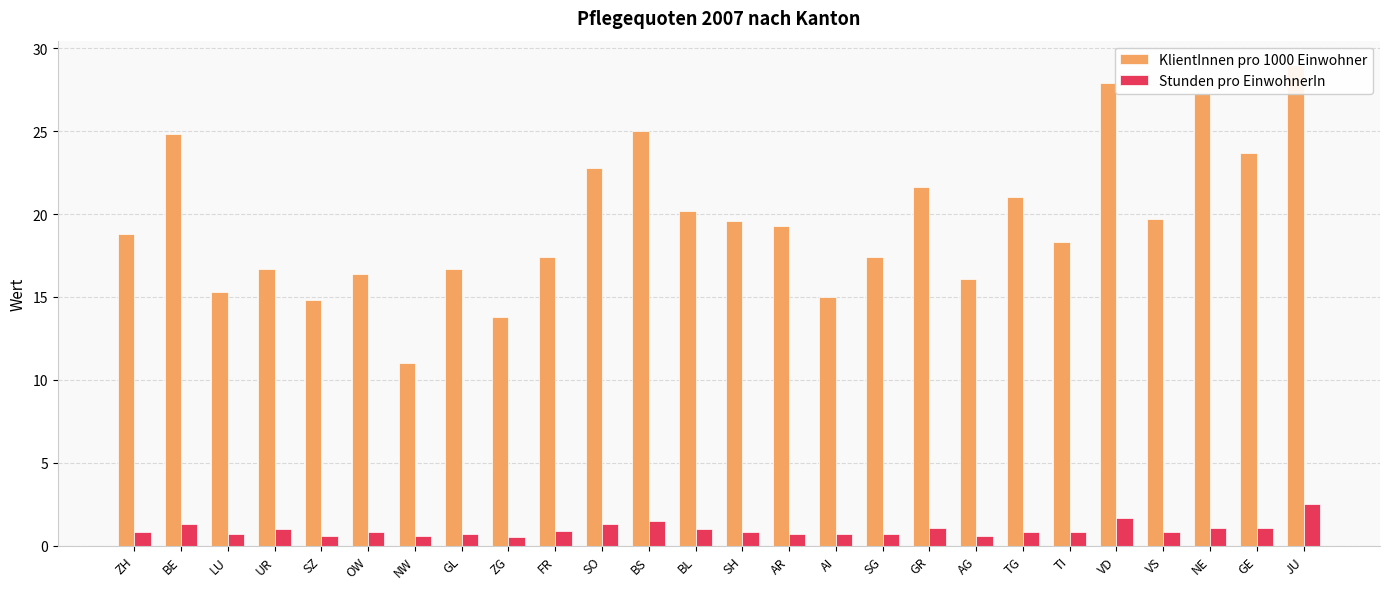

How many values in the KlientInnen pro 1000 Einwohner series exceed 19?

13